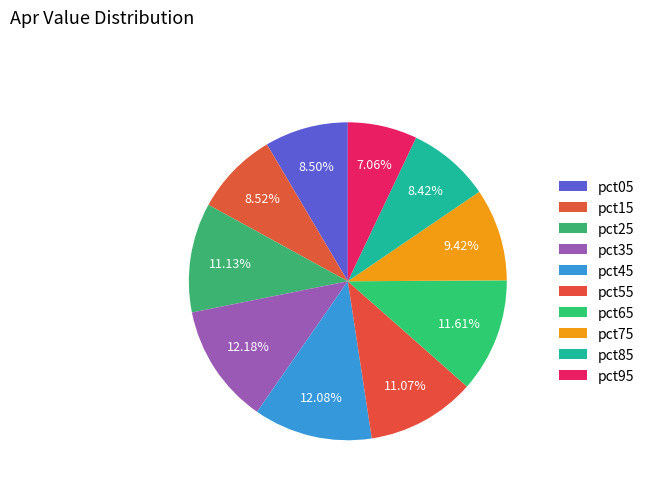

Count the number of slices in the pie.

10